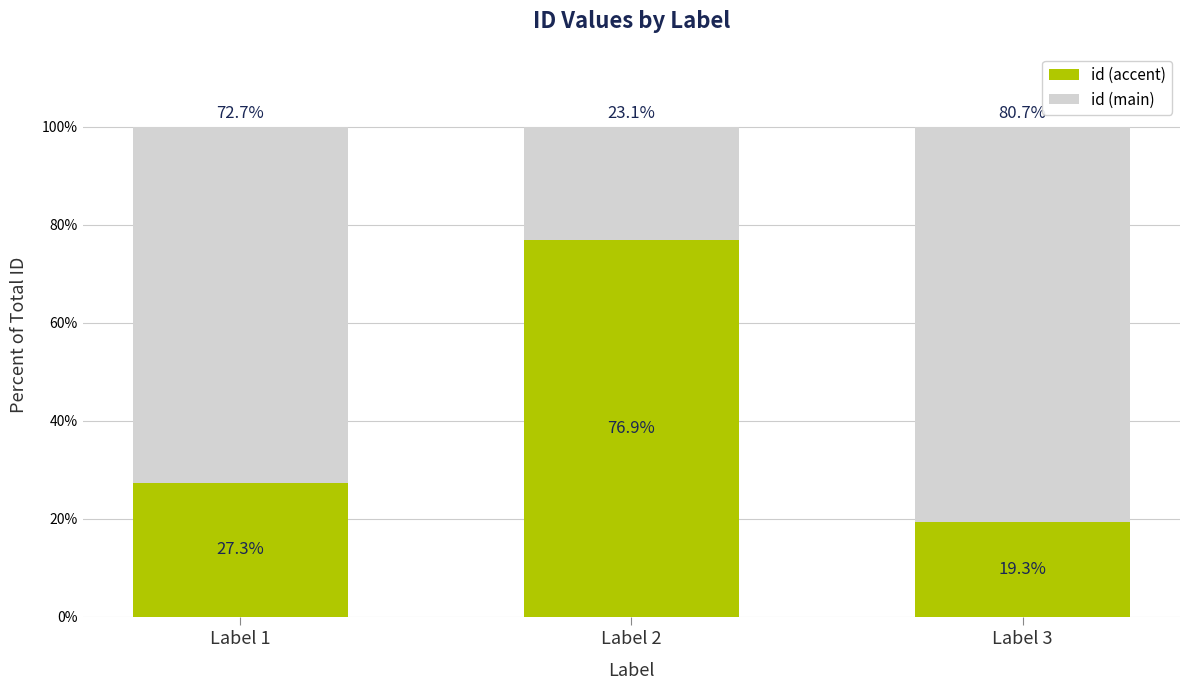

List the series in order of their peak value, highest first.

id (main), id (accent)